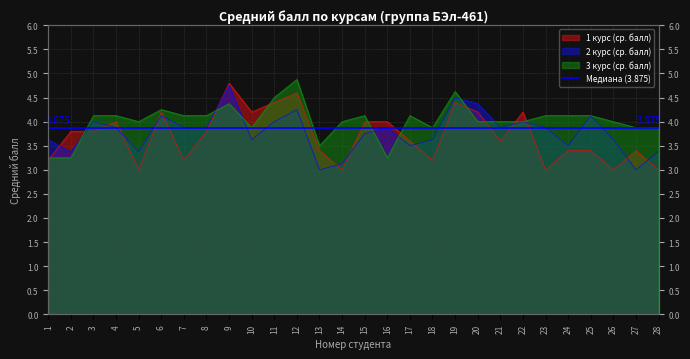

Which has a higher value, 5 or 1?

1